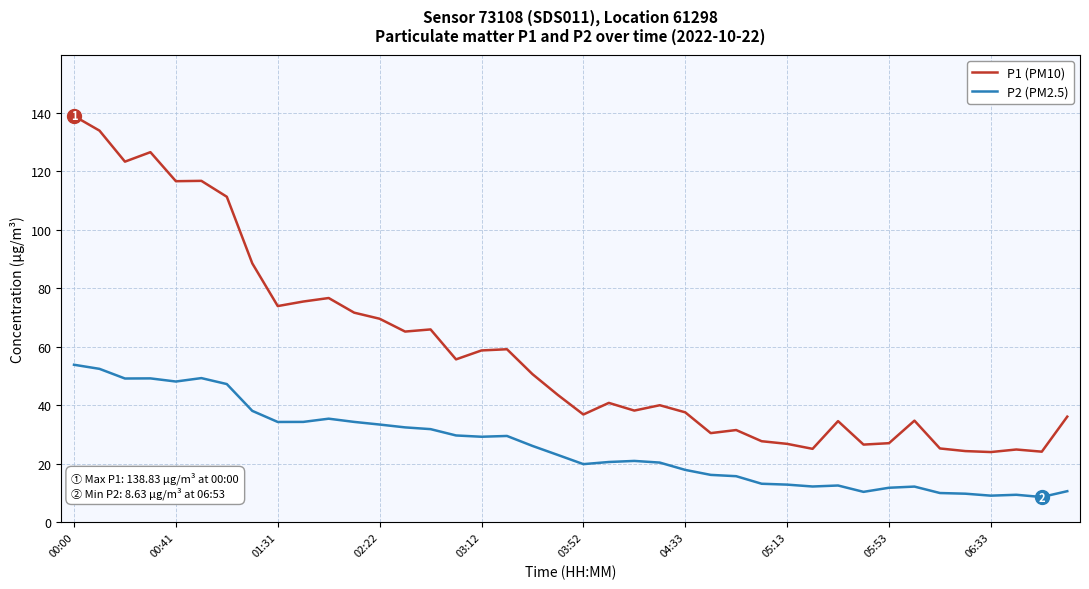

True or false: P2 (PM2.5) and P1 (PM10) intersect in this chart.

False